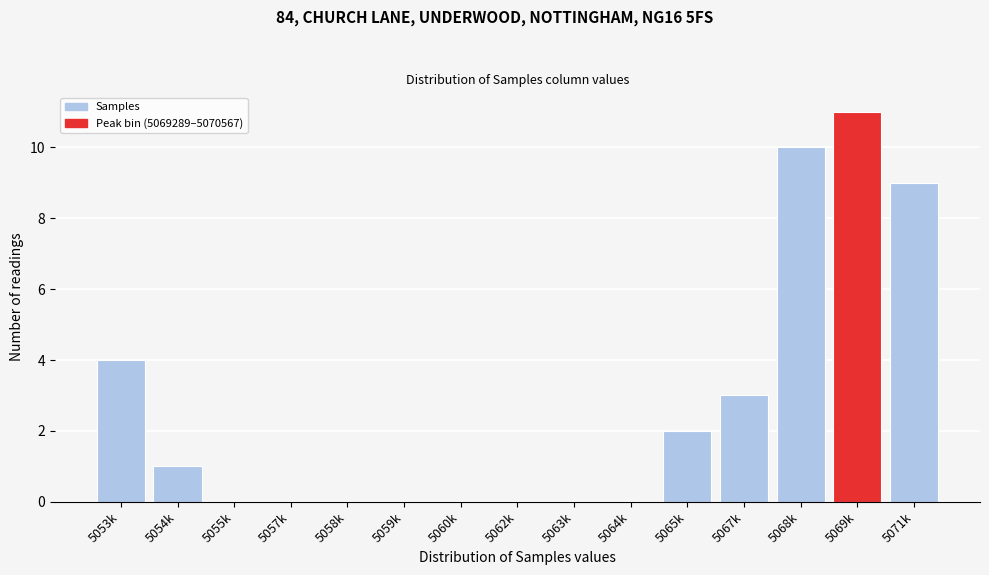

Reading left to right, transcribe all the data shown in this chart.

5053k=4	5054k=1	5055k=0	5057k=0	5058k=0	5059k=0	5060k=0	5062k=0	5063k=0	5064k=0	5065k=2	5067k=3	5068k=10	5069k=11	5071k=9